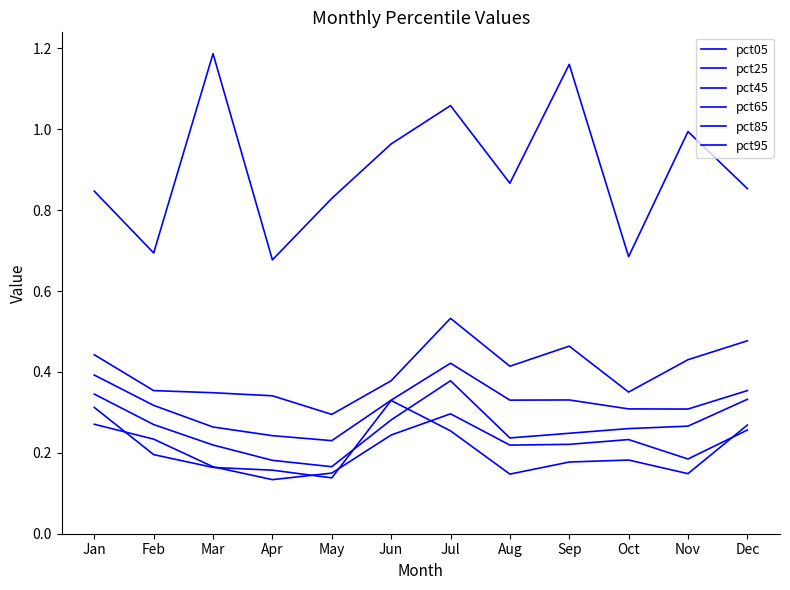

Which series has the largest total across all categories?

pct95